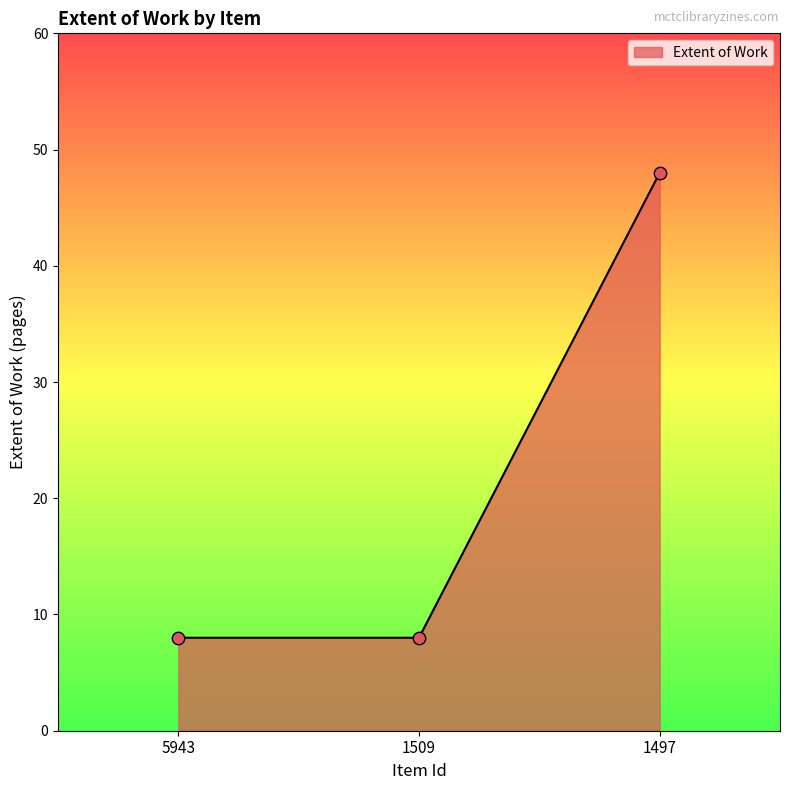

What is the ratio of the value at 5943 to the value at 1497?

0.2